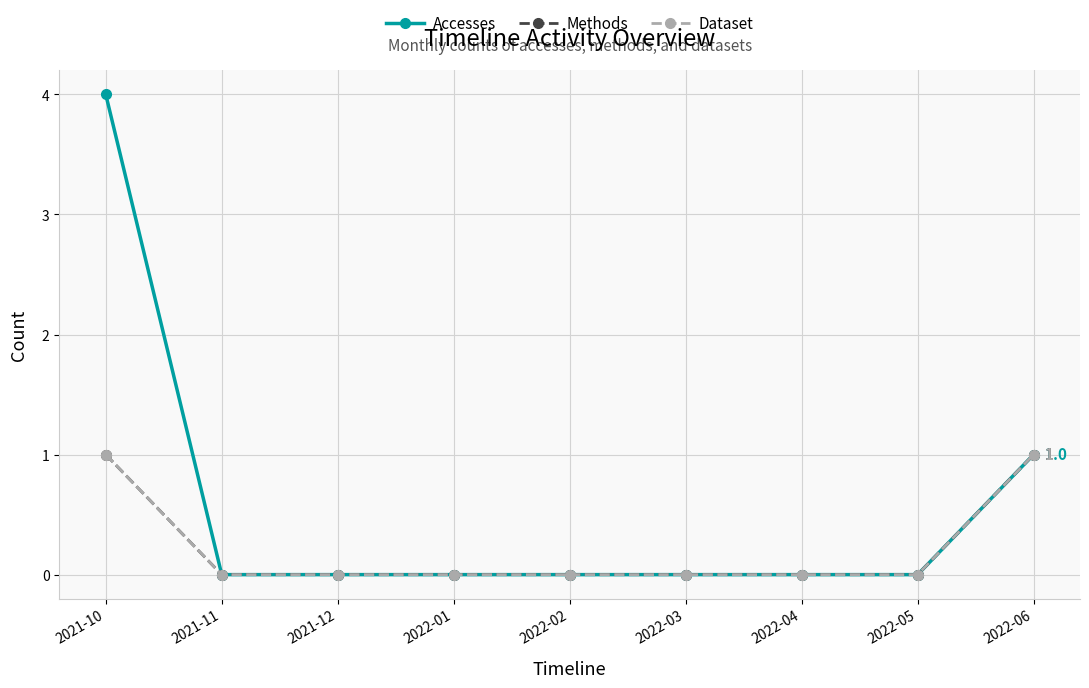

What is the label of the 1st point from the left?

2021-10